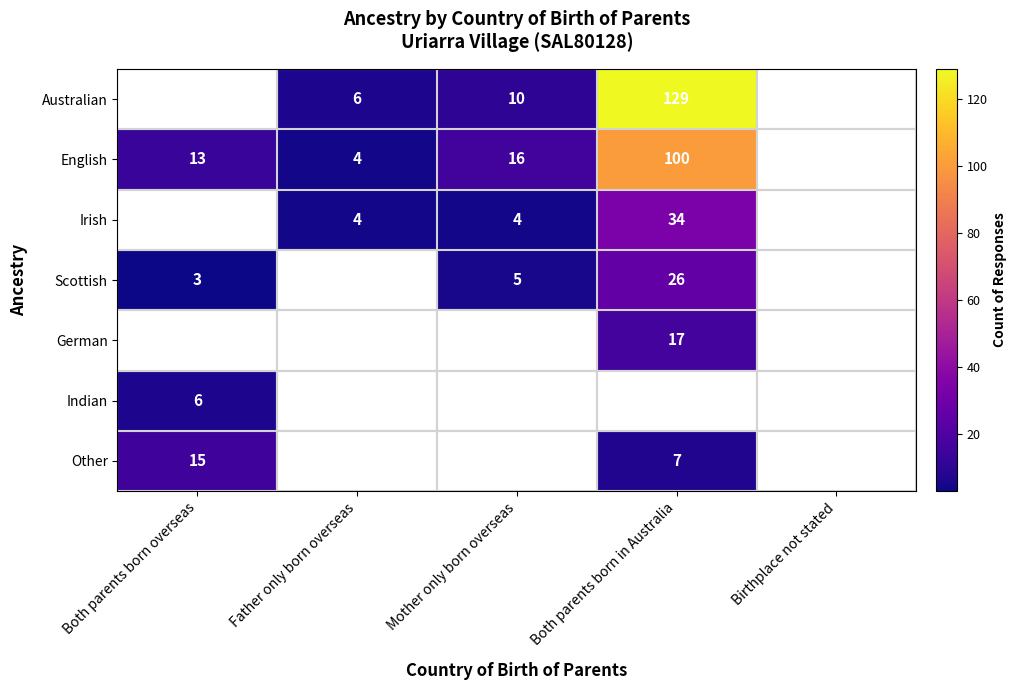

Between Father only born overseas and Both parents born in Australia, which is larger?

Both parents born in Australia